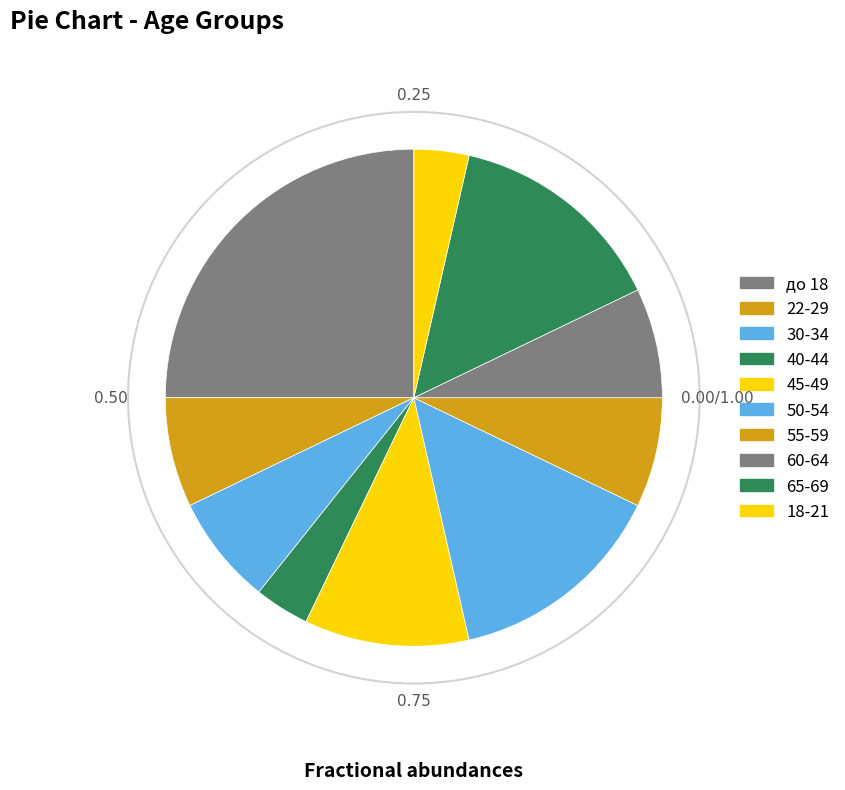

Which has a higher value, 55-59 or 50-54?

50-54